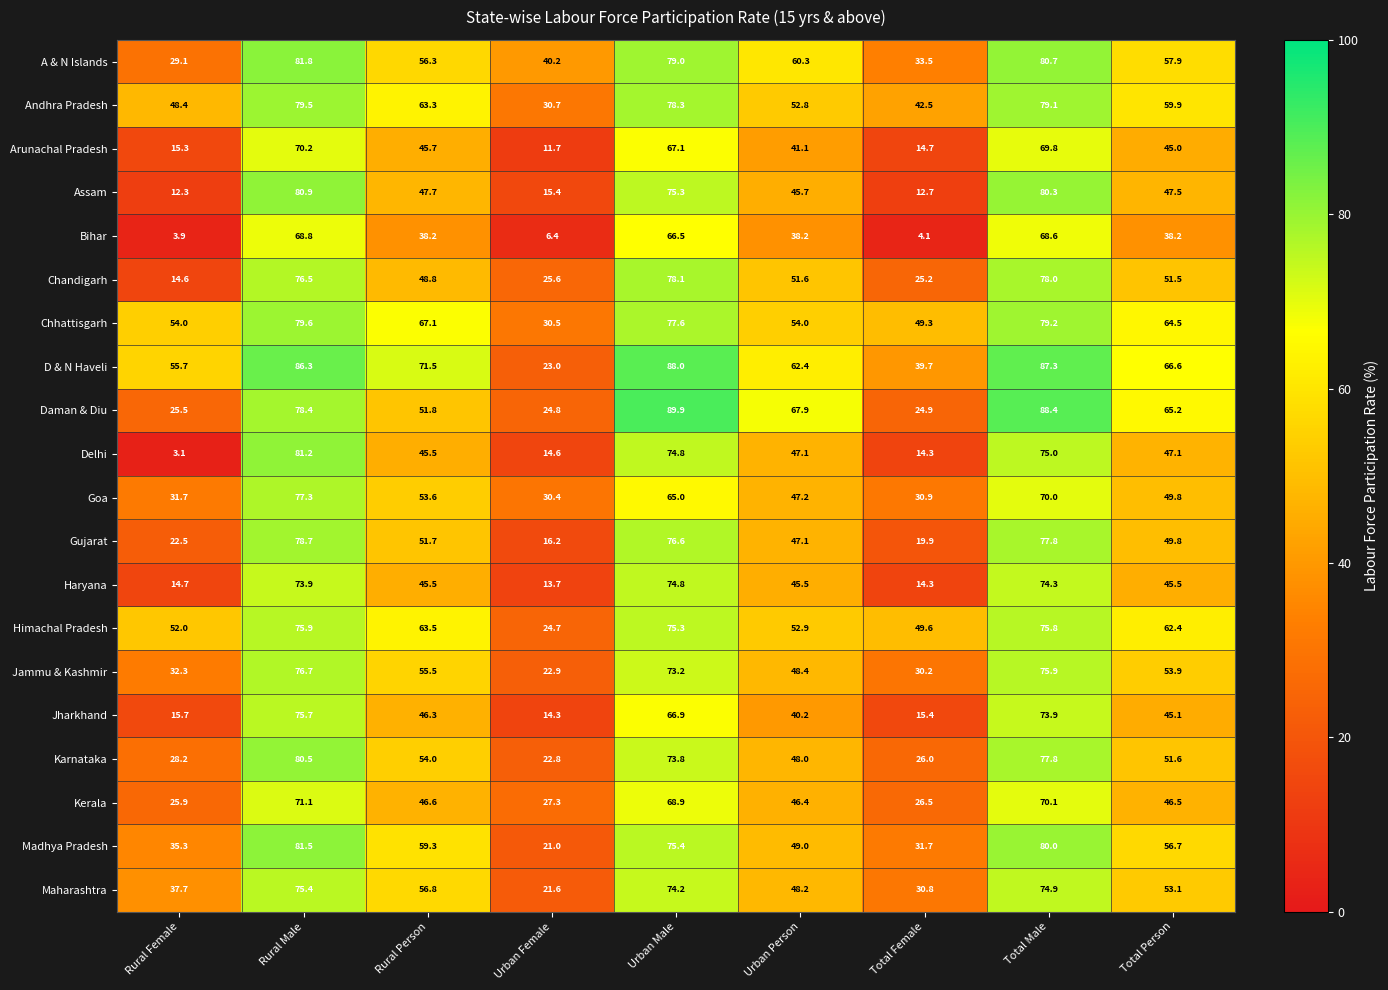

Rank the series at Rural Female from highest to lowest value.

D & N Haveli, Chhattisgarh, Himachal Pradesh, Andhra Pradesh, Maharashtra, Madhya Pradesh, Jammu & Kashmir, Goa, A & N Islands, Karnataka, Kerala, Daman & Diu, Gujarat, Jharkhand, Arunachal Pradesh, Haryana, Chandigarh, Assam, Bihar, Delhi